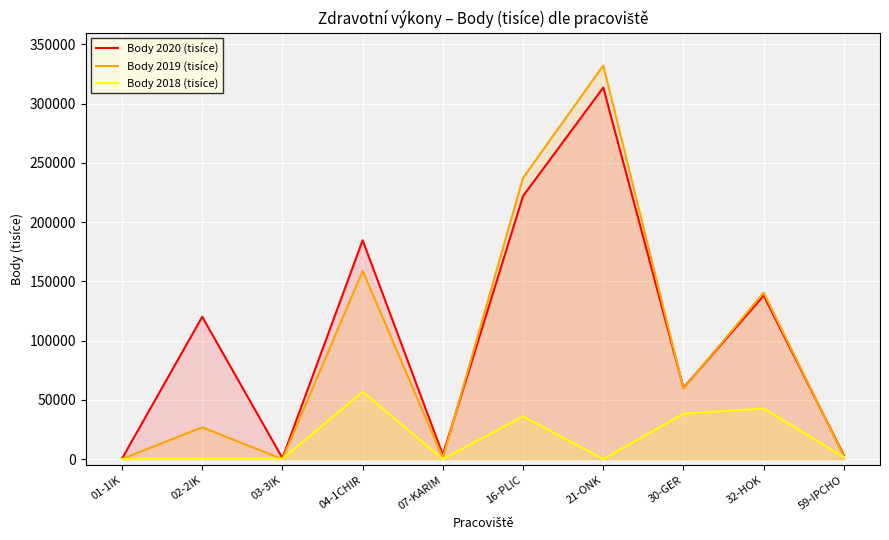

At which category does Body 2019 (tisíce) reach its first local valley?

03-3IK